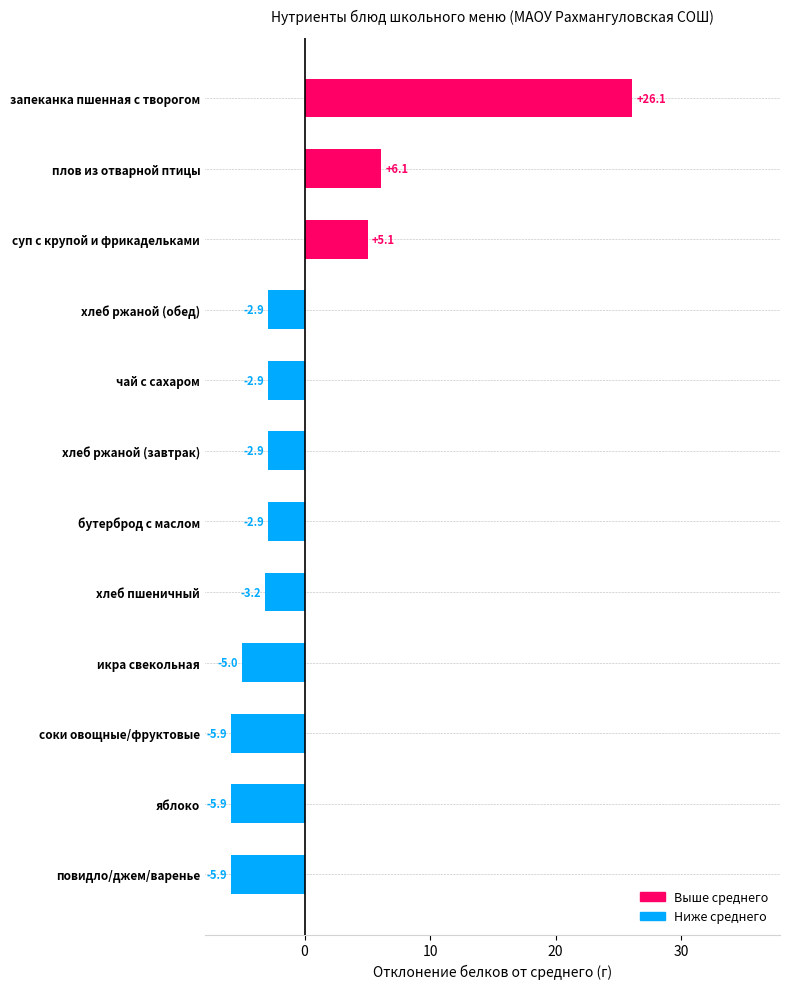

Reading top to bottom, what are all the values shown in this chart?

запеканка пшенная с творогом=26.1	плов из отварной птицы=6.1	суп с крупой и фрикадельками=5.1	хлеб ржаной (обед)=-2.9	чай с сахаром=-2.9	хлеб ржаной (завтрак)=-2.9	бутерброд с маслом=-2.9	хлеб пшеничный=-3.2	икра свекольная=-5.0	соки овощные/фруктовые=-5.9	яблоко=-5.9	повидло/джем/варенье=-5.9